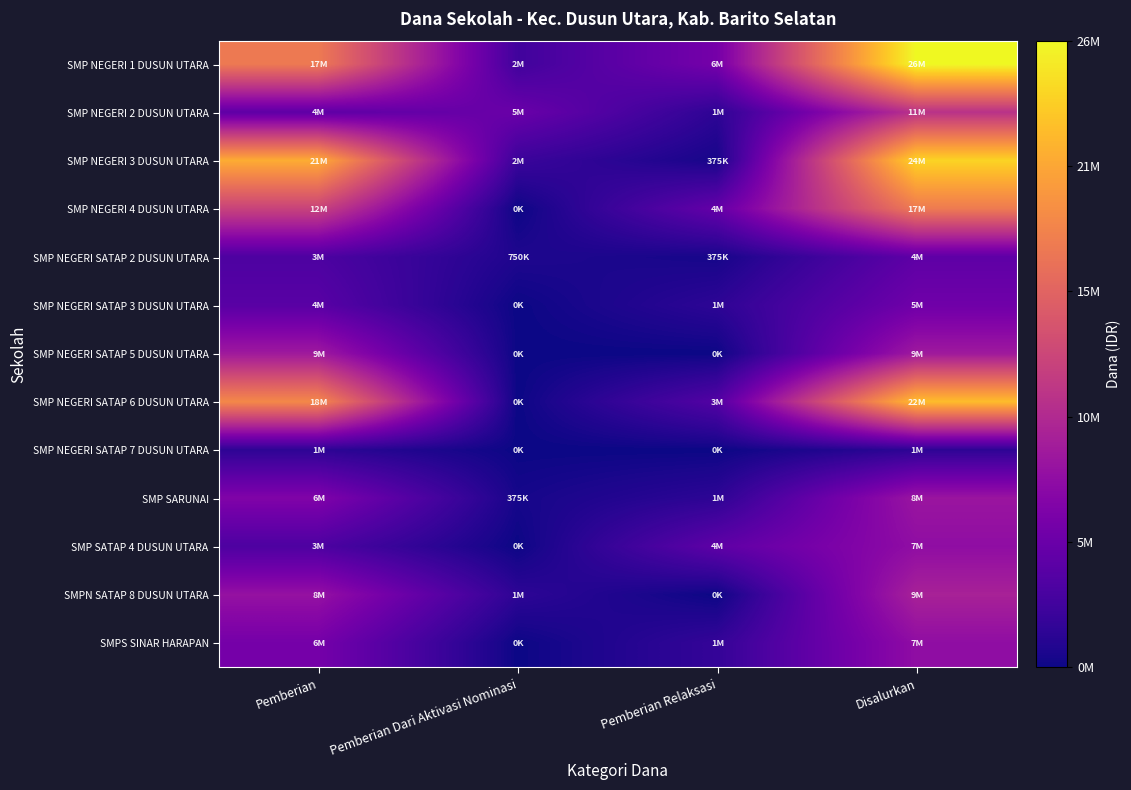

How many series are shown in this chart?

13